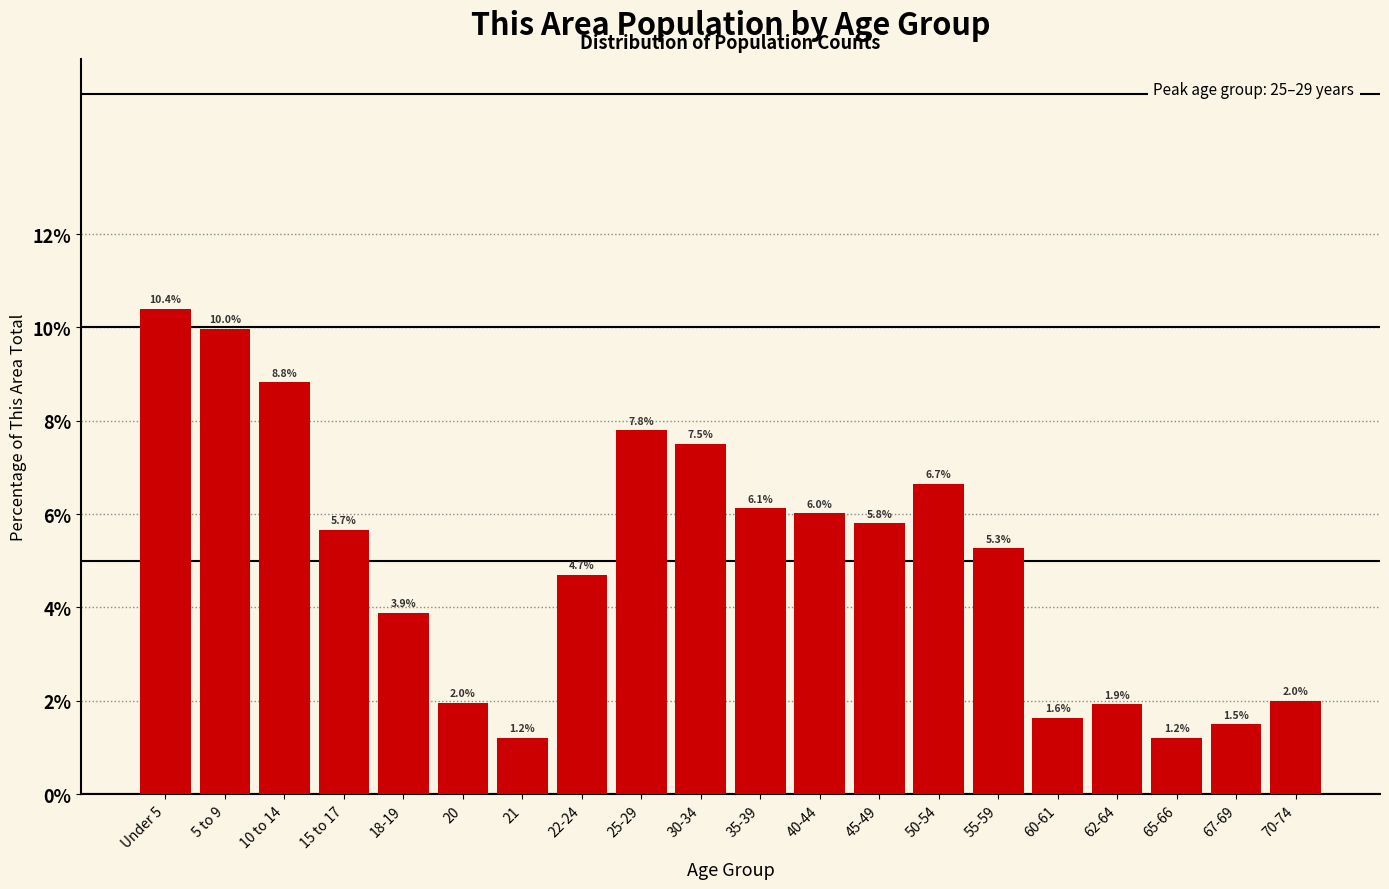

Reading left to right, list all the values displayed in this chart.

Under 5=10.4	5 to 9=10.0	10 to 14=8.8	15 to 17=5.7	18-19=3.9	20=2.0	21=1.2	22-24=4.7	25-29=7.8	30-34=7.5	35-39=6.1	40-44=6.0	45-49=5.8	50-54=6.7	55-59=5.3	60-61=1.6	62-64=1.9	65-66=1.2	67-69=1.5	70-74=2.0